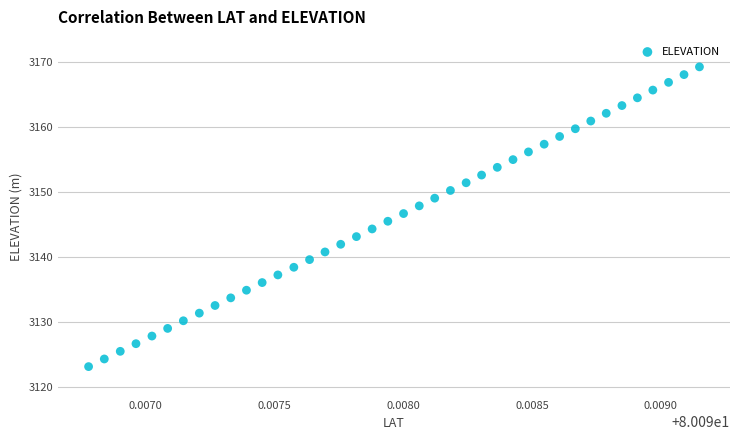

What is the range of Y values (max minus min)?

46.2